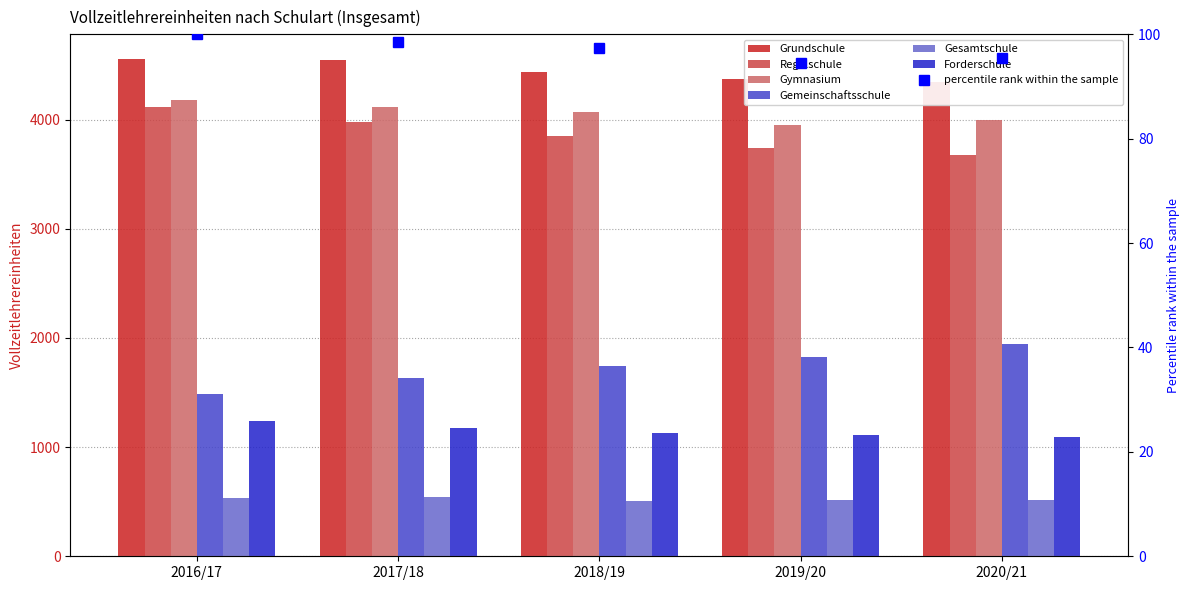

Is it true that Gymnasium equals 2278 at 2017/18?

False